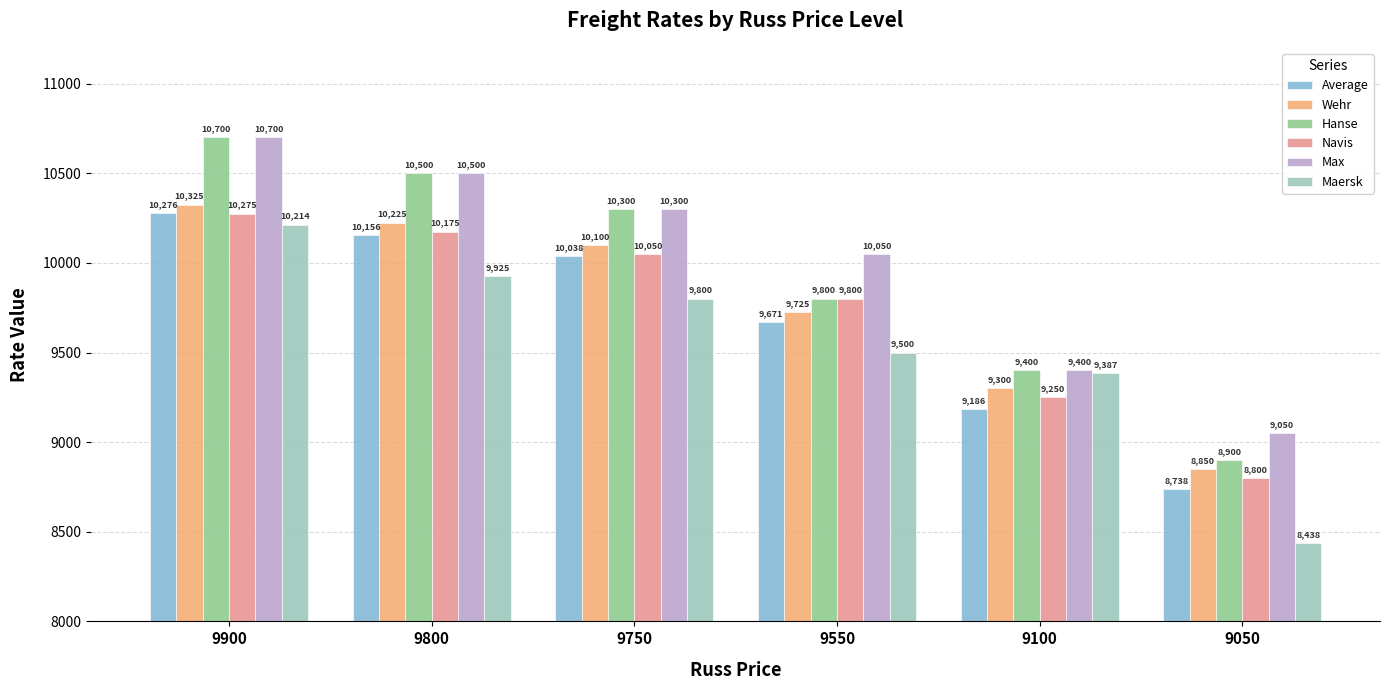

Reading left to right, extract all data points from this chart.

Average: 10276	10156	10038	9671	9186	8738
Wehr: 10325	10225	10100	9725	9300	8850
Hanse: 10700	10500	10300	9800	9400	8900
Navis: 10275	10175	10050	9800	9250	8800
Max: 10700	10500	10300	10050	9400	9050
Maersk: 10214	9925	9800	9500	9387	8438